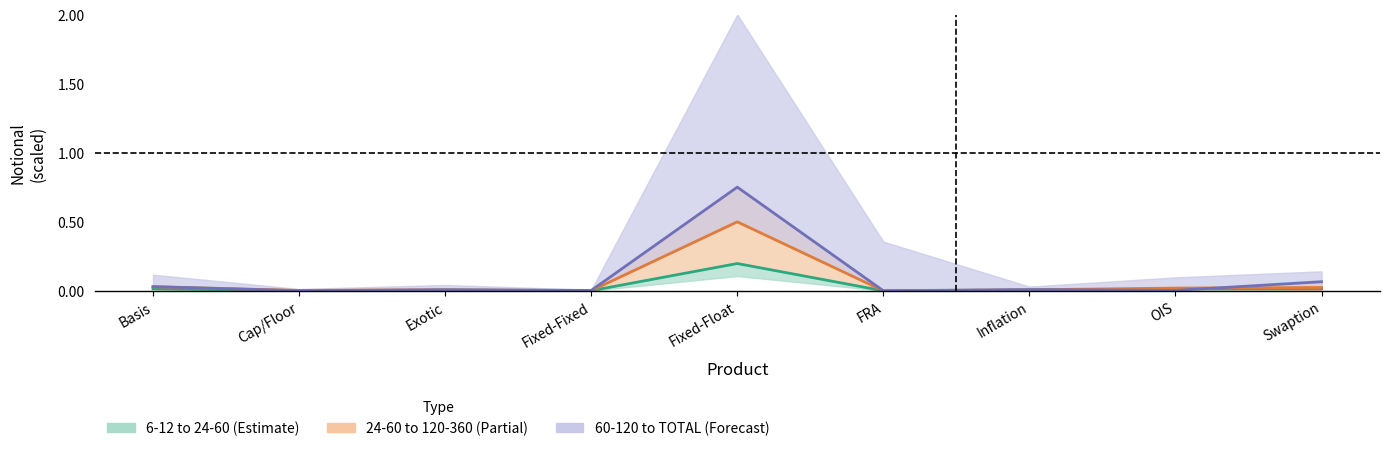

What is the sum of the 24-60 values at Exotic and Fixed-Float?

0.8